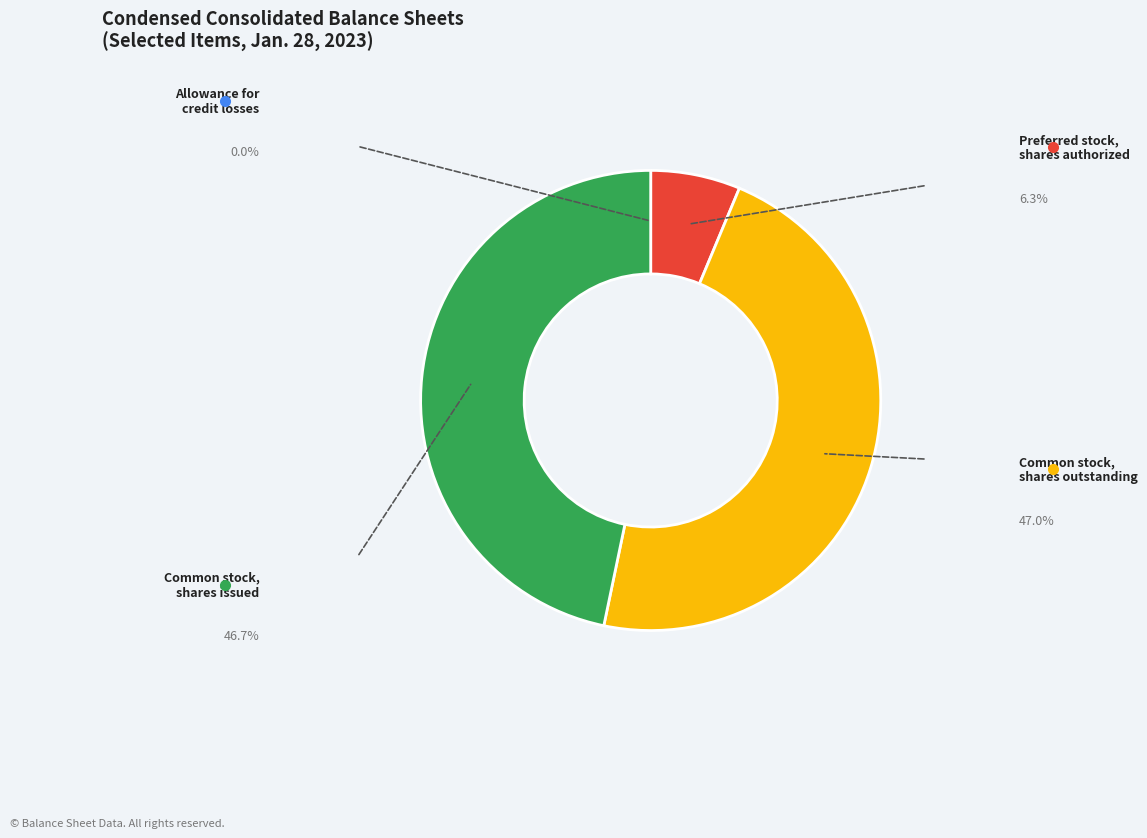

Is there a majority slice in this chart?

No